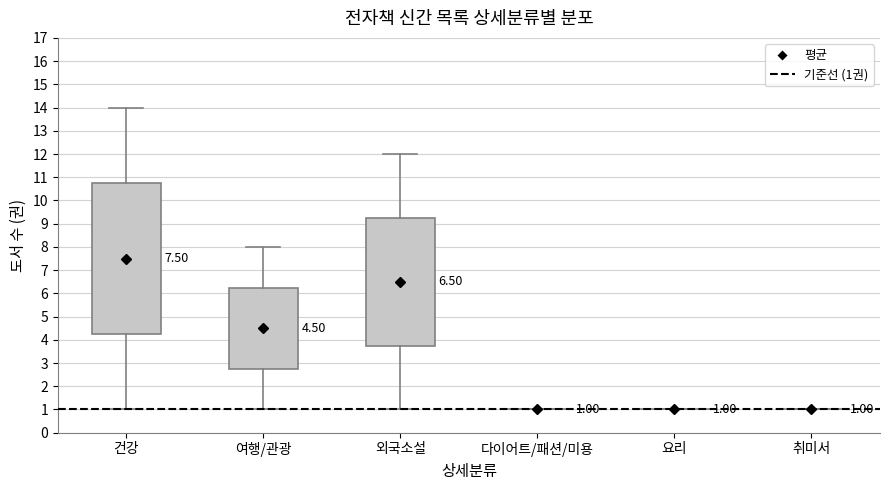

Which box is the tallest, from its lower edge to its upper edge?

건강